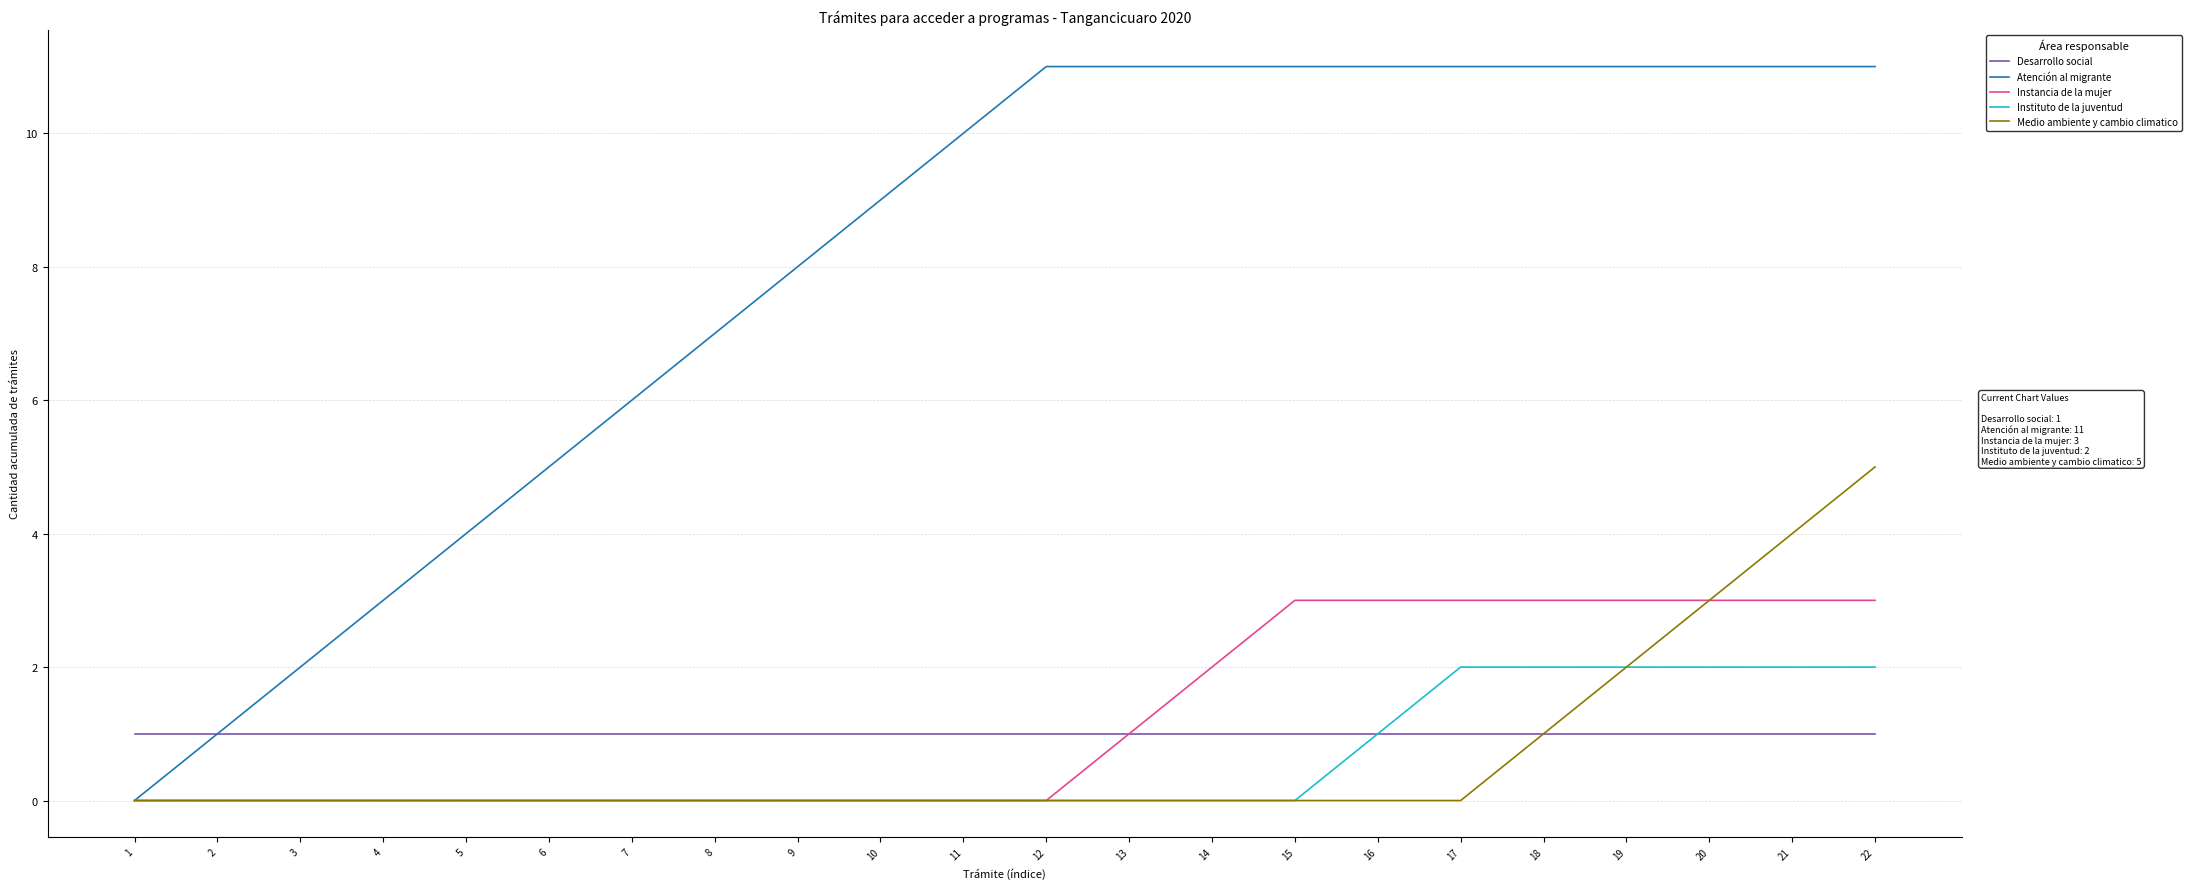

What is the sum of the Instituto de la juventud values at 5 and 21?

2